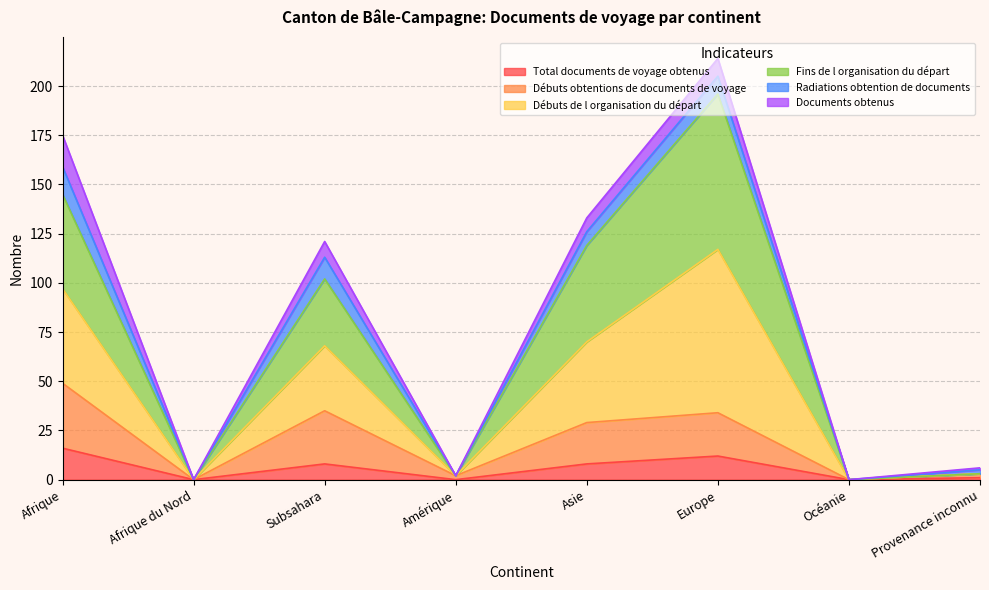

Where is the first local minimum for Total documents de voyage obtenus?

Afrique du Nord